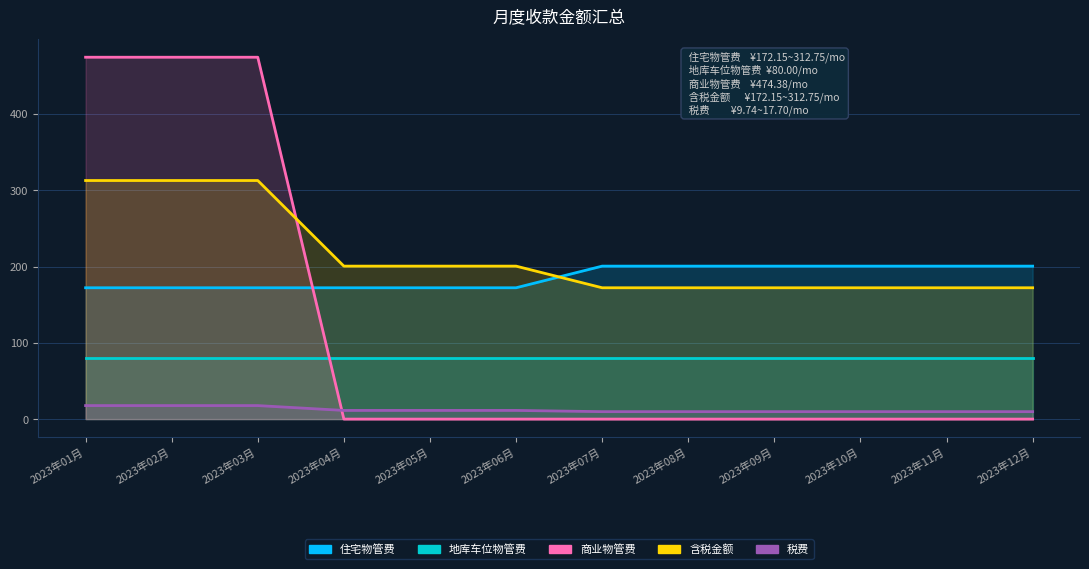

Does the chart display data point markers on the line(s)?

No